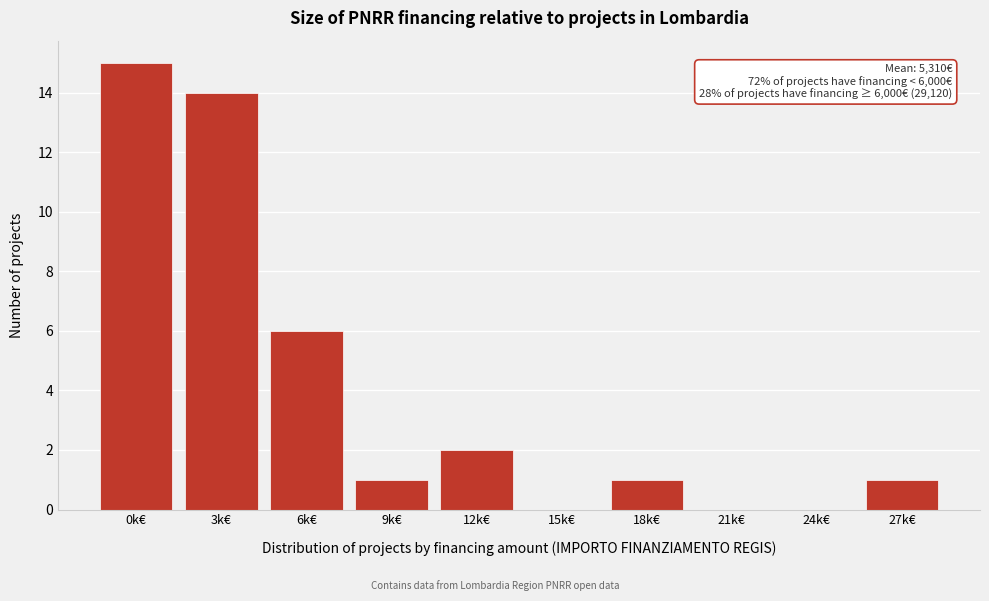

Reading left to right, list all the values displayed in this chart.

0k€=15	3k€=14	6k€=6	9k€=1	12k€=2	15k€=0	18k€=1	21k€=0	24k€=0	27k€=1